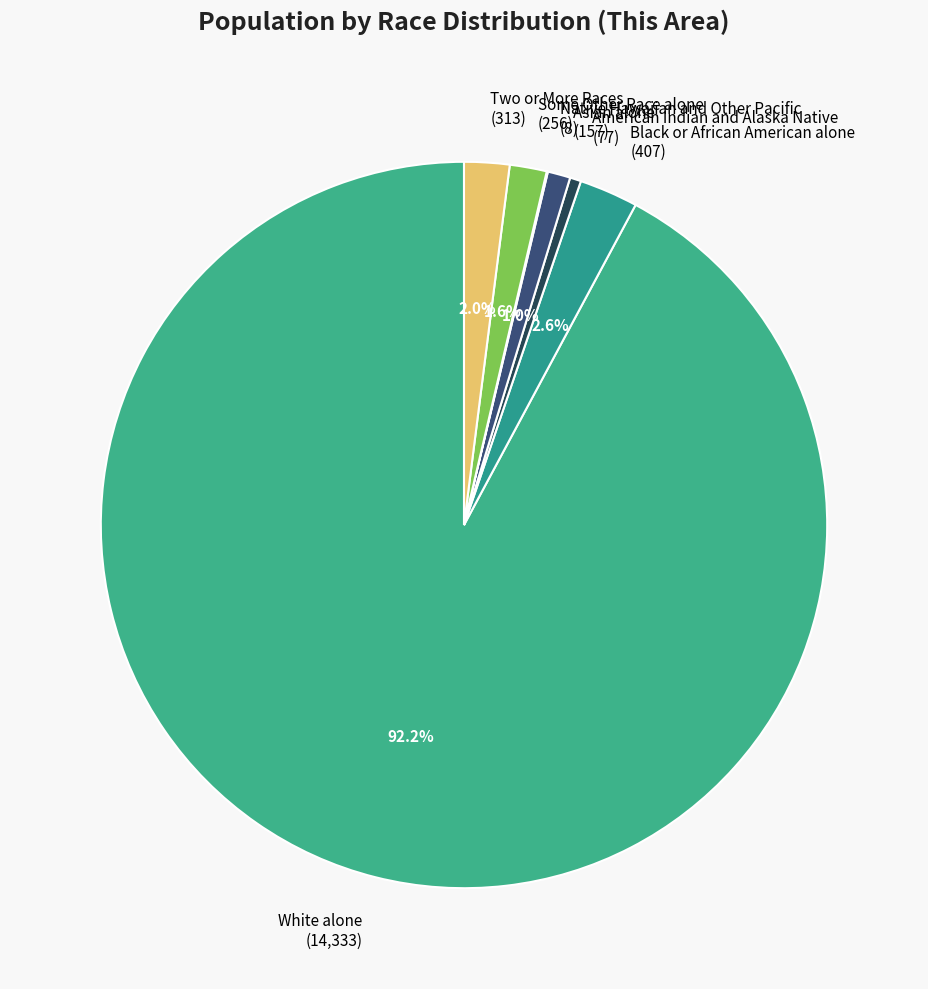

What portion of the pie excludes Two or More Races (313)?

98.0%